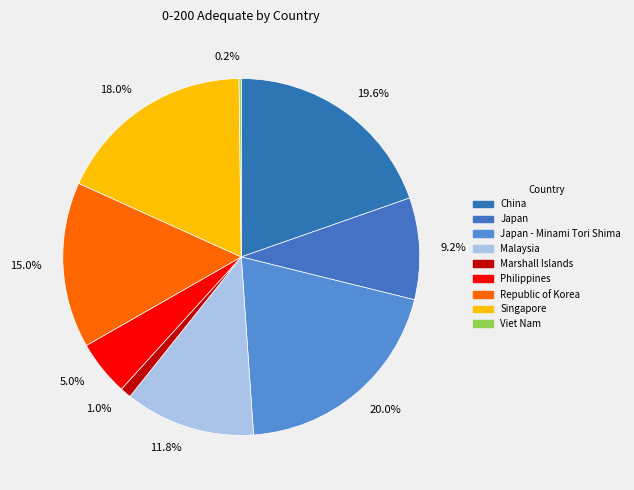

To the nearest percent, what is the difference between the largest and smallest slice percentages?

20%